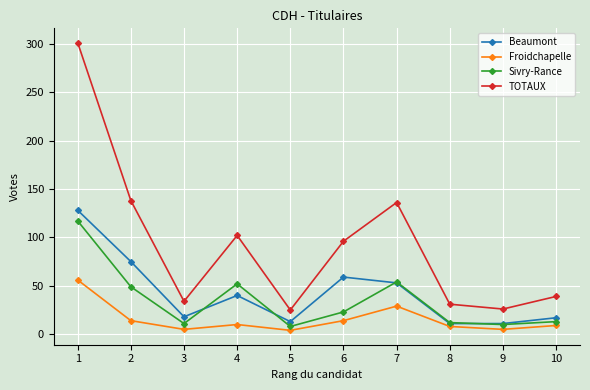

True or false: Beaumont and Froidchapelle cross at least once.

False